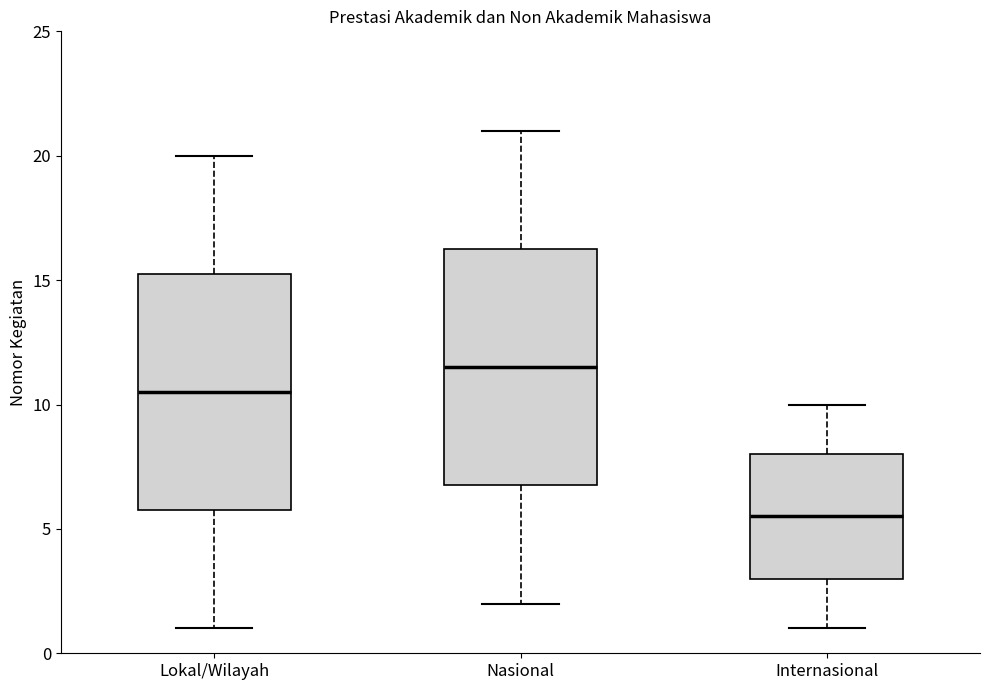

Reading left to right, transcribe this box plot: for each box, give where its median line is, the range the box spans, and where its two whiskers end, as read against the y-axis. The values are not printed on the chart, so give them approximately, as read against the axis.

Lokal/Wilayah: median 10.5, box 6.0 to 15.5, whiskers 1.0 to 20.0
Nasional: median 11.5, box 7.0 to 16.5, whiskers 2.0 to 21.0
Internasional: median 5.5, box 3.0 to 8.0, whiskers 1.0 to 10.0